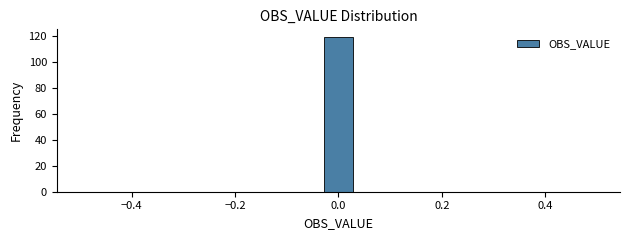

Read against the x-axis, roughly where is the centre of the tallest bar?

0.00